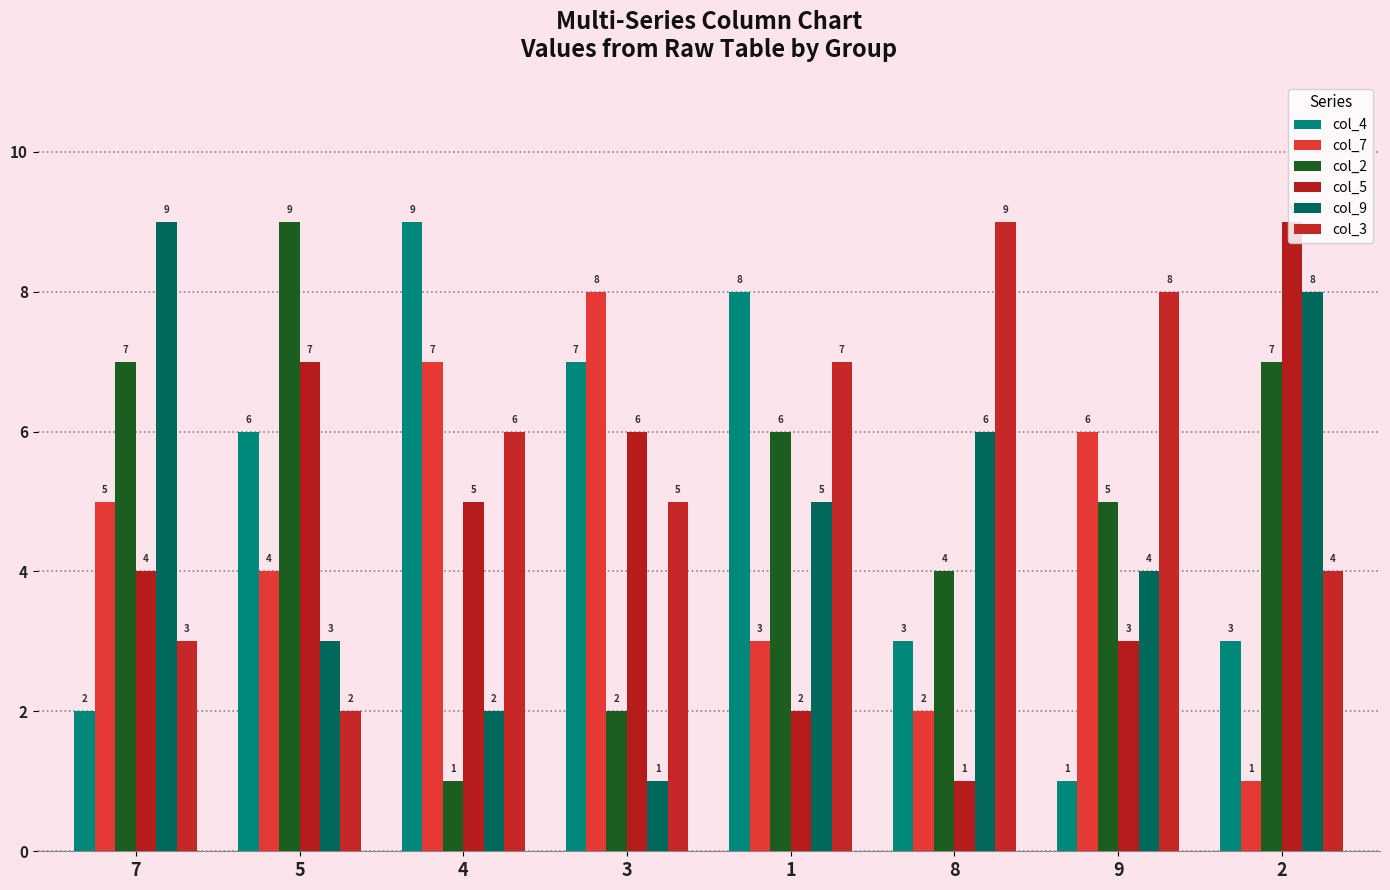

Reading left to right, what are all the values shown in this chart?

col_4: 2	6	9	7	8	3	1	3
col_7: 5	4	7	8	3	2	6	1
col_2: 7	9	1	2	6	4	5	7
col_5: 4	7	5	6	2	1	3	9
col_9: 9	3	2	1	5	6	4	8
col_3: 3	2	6	5	7	9	8	4